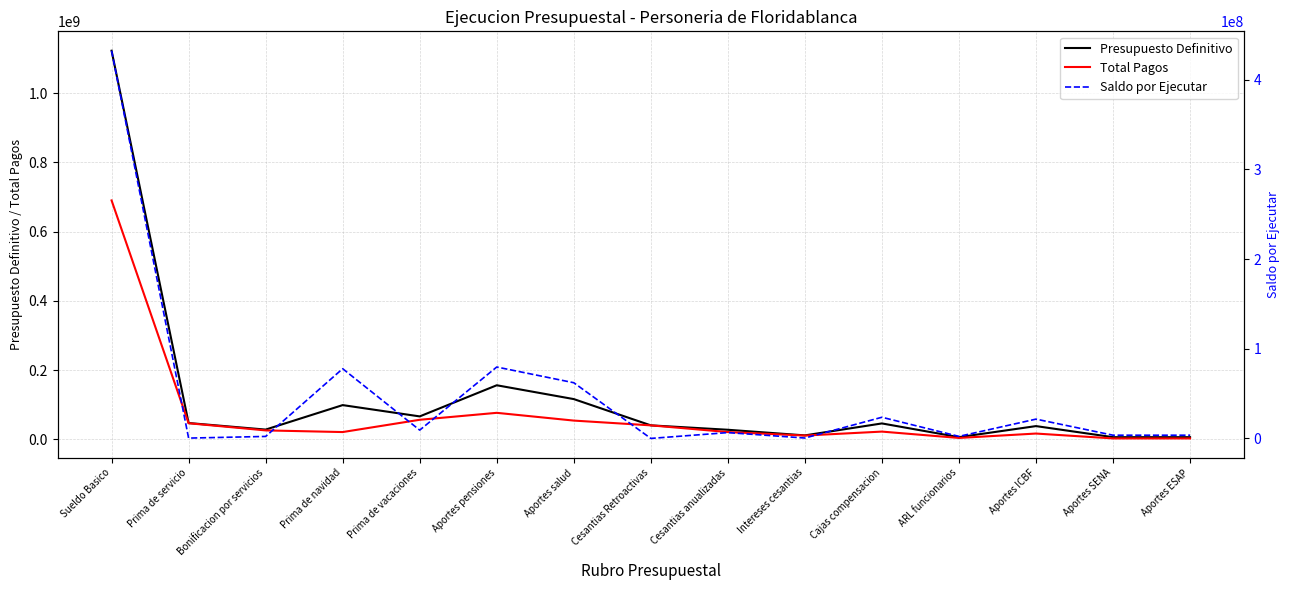

At which category does Presupuesto Definitivo reach its first local valley?

Bonificacion por servicios